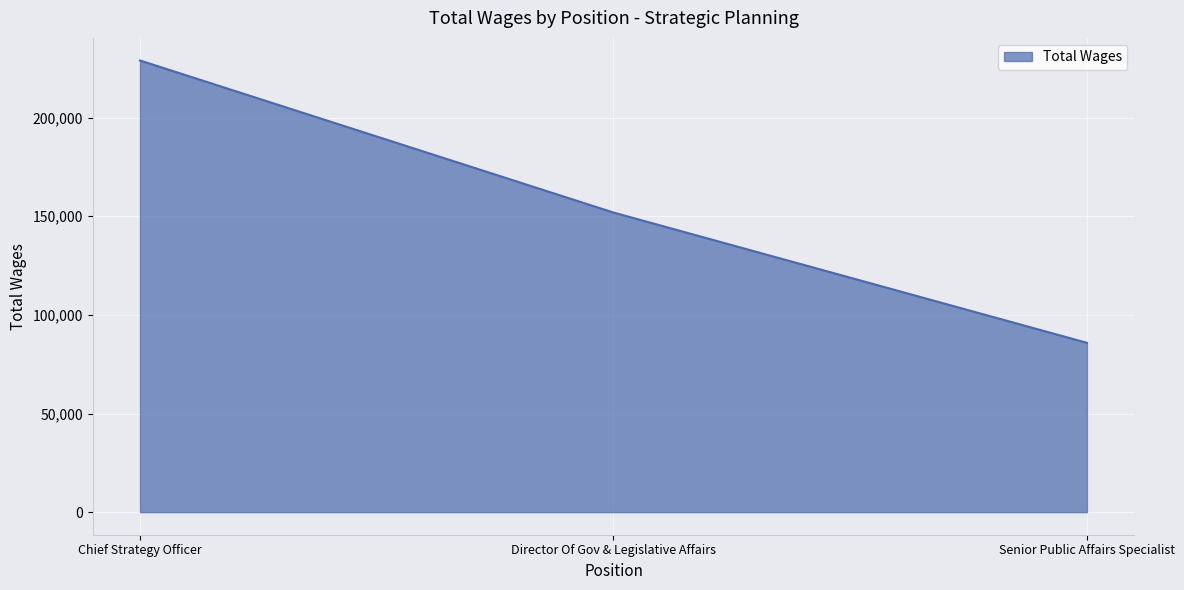

What position from the left is Senior Public Affairs Specialist?

3